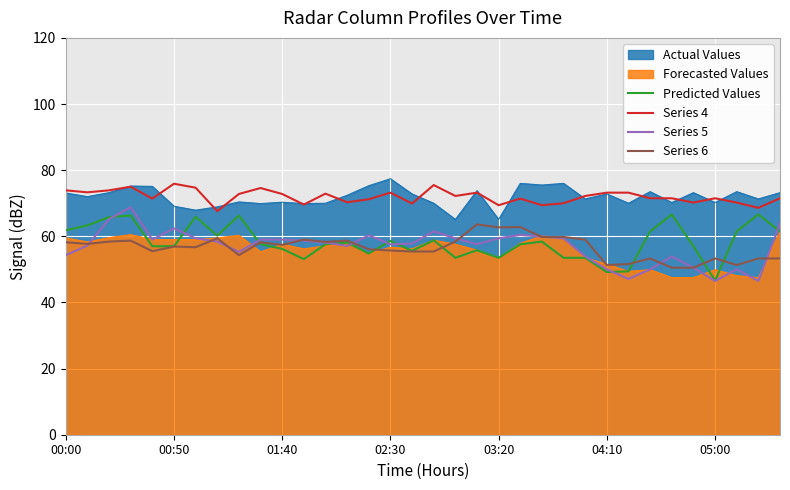

How many lines are shown in the chart?

6